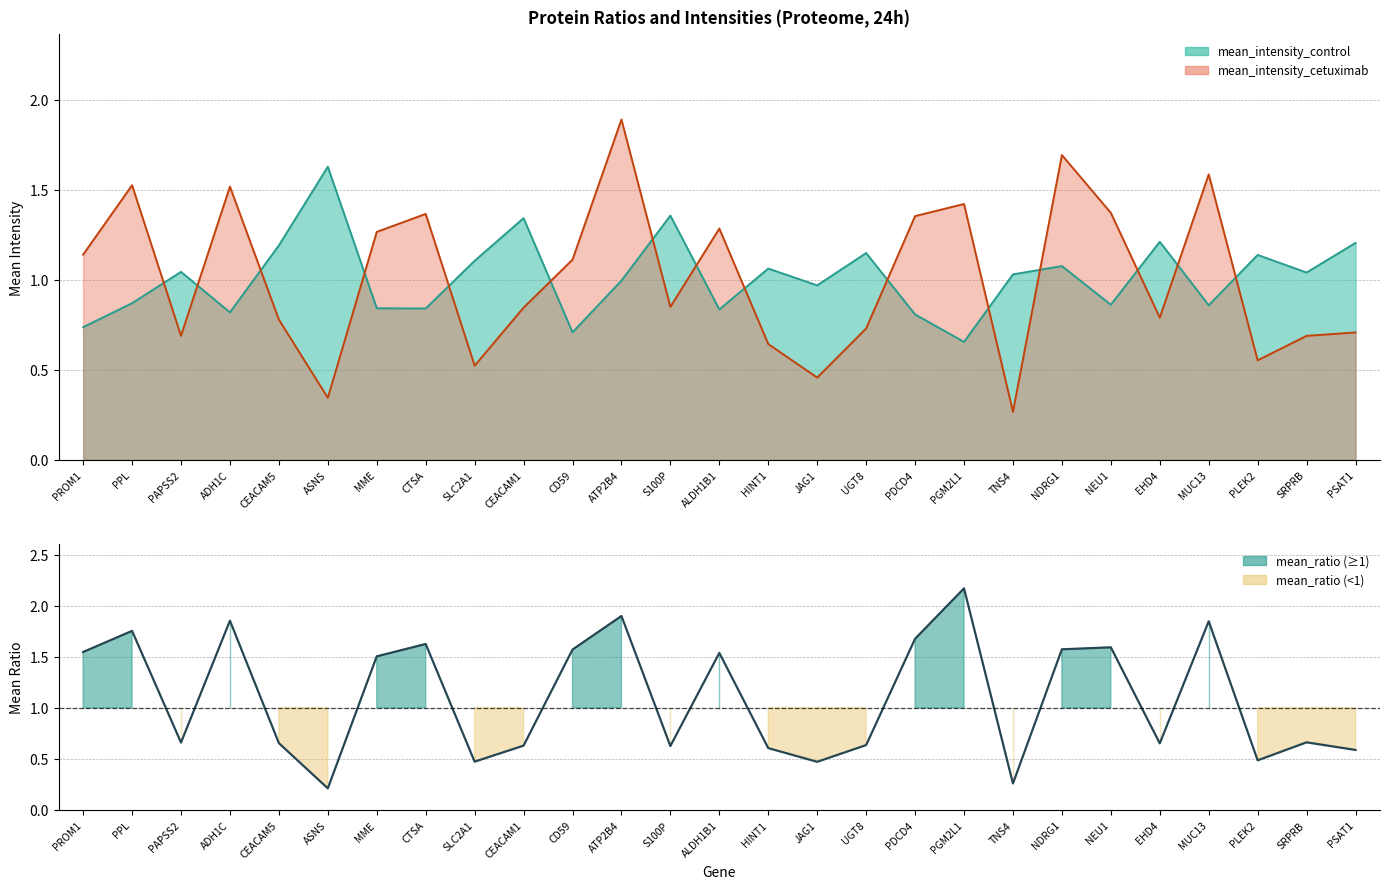

What value does the mean_ratio series have at PAPSS2?

0.7